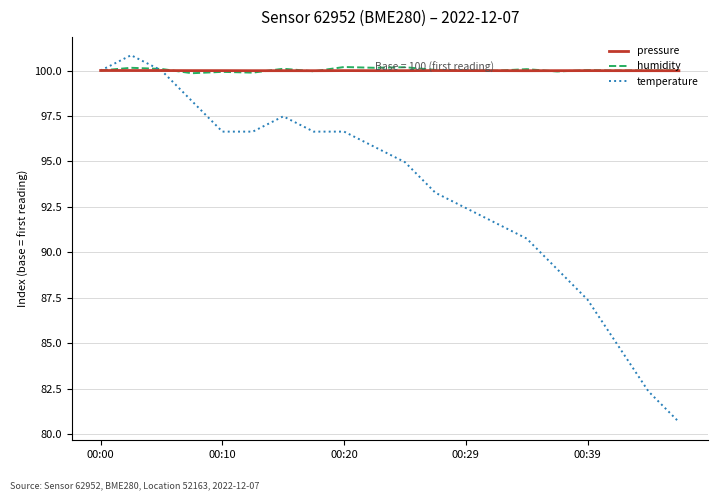

Which series has the widest spread of values?

temperature